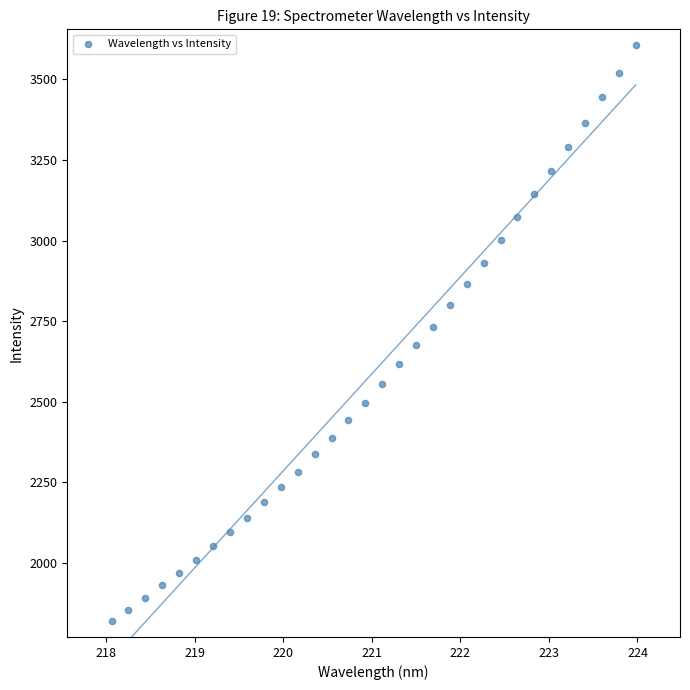

What is the range of X values (max minus min)?

5.9